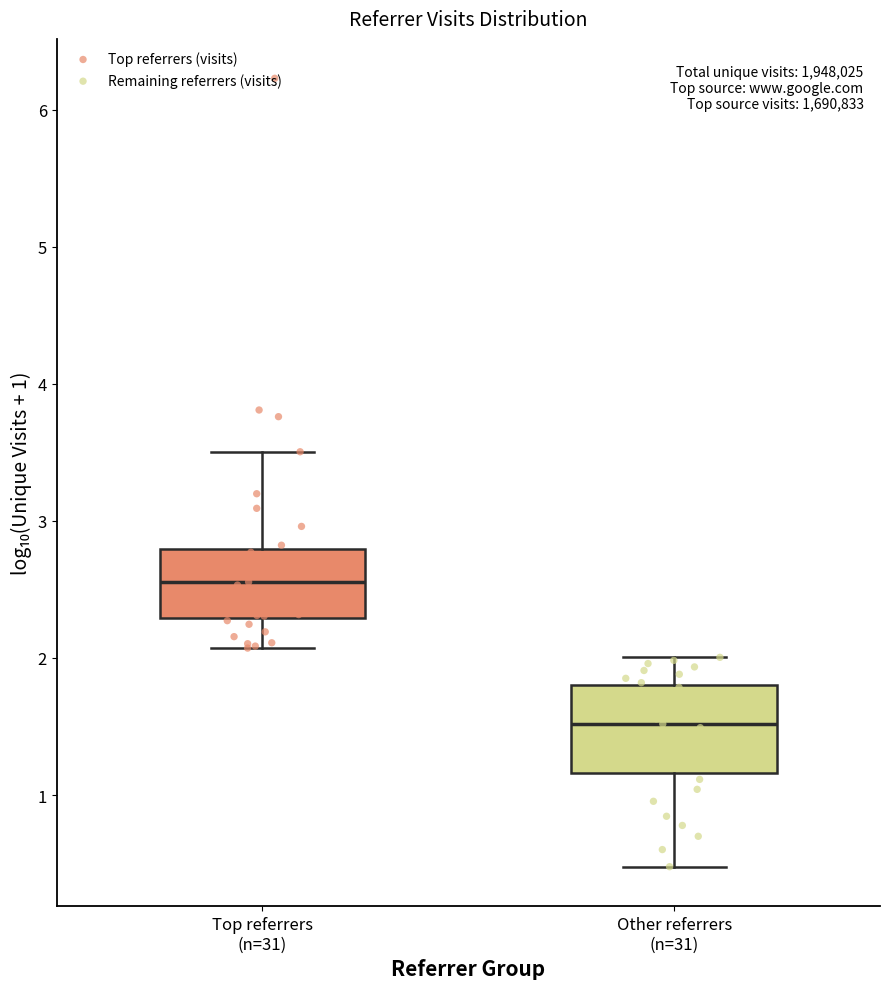

Reading left to right, read every box against the y-axis: the position of its median line, the range the box covers, and the ends of its whiskers. The values are not printed on the chart, so give them approximately, as read against the axis.

Top referrers (n=31): median 2.6, box 2.3 to 2.8, whiskers 2.1 to 3.5
Other referrers (n=31): median 1.5, box 1.2 to 1.8, whiskers 0.5 to 2.0